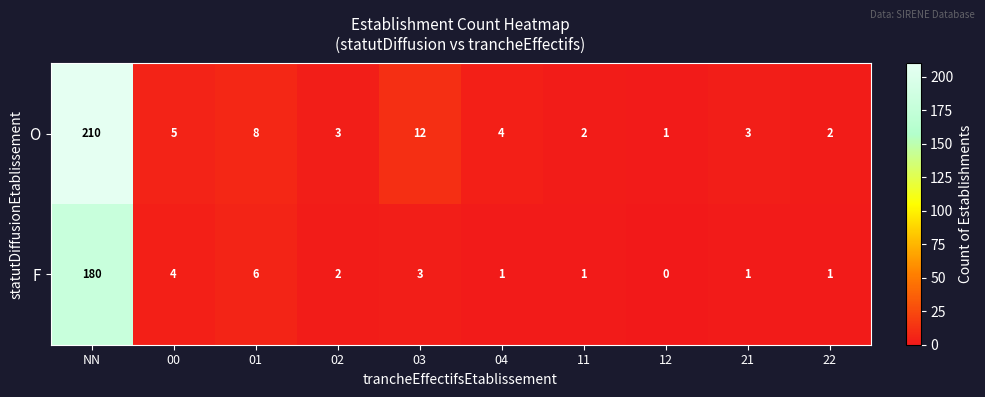

Between 03 and 12, which series saw the biggest shift?

O